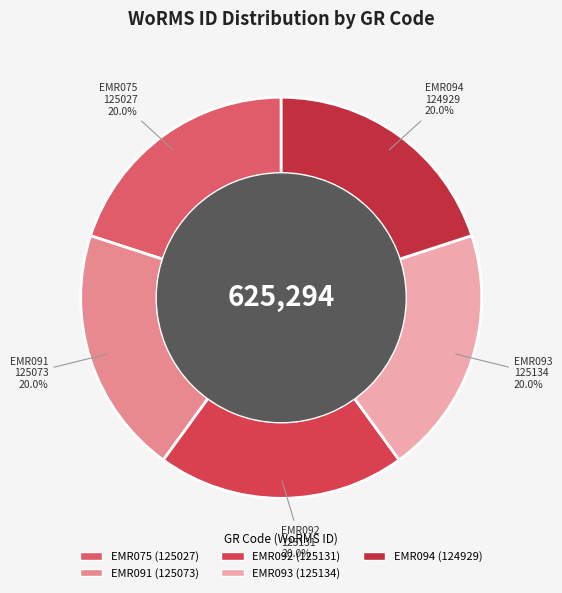

To the nearest percent, what is the average slice percentage?

20%